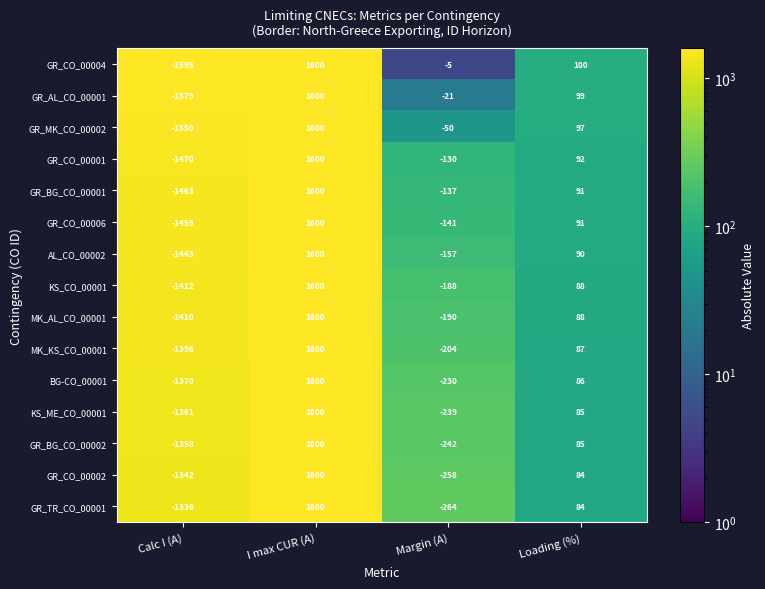

True or false: GR_CO_00006 has a value of 138 at Loading (%).

False